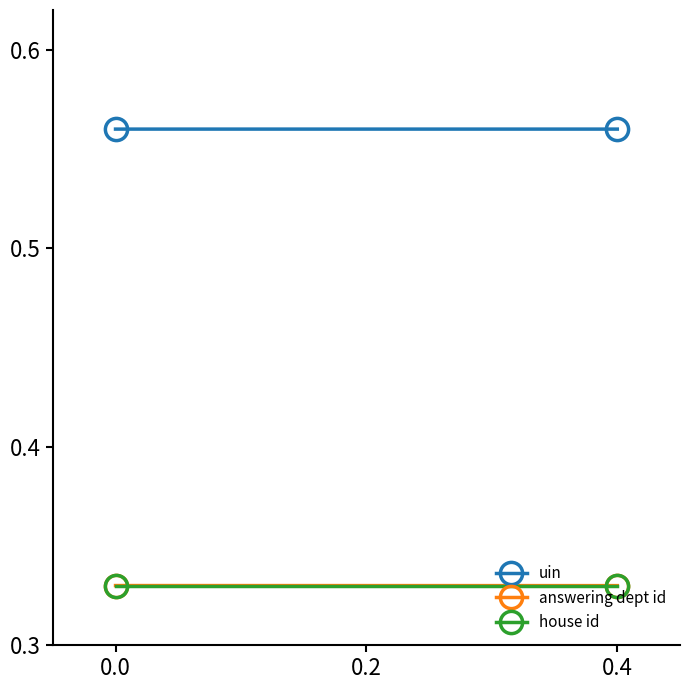

What is the smallest value displayed?

0.3